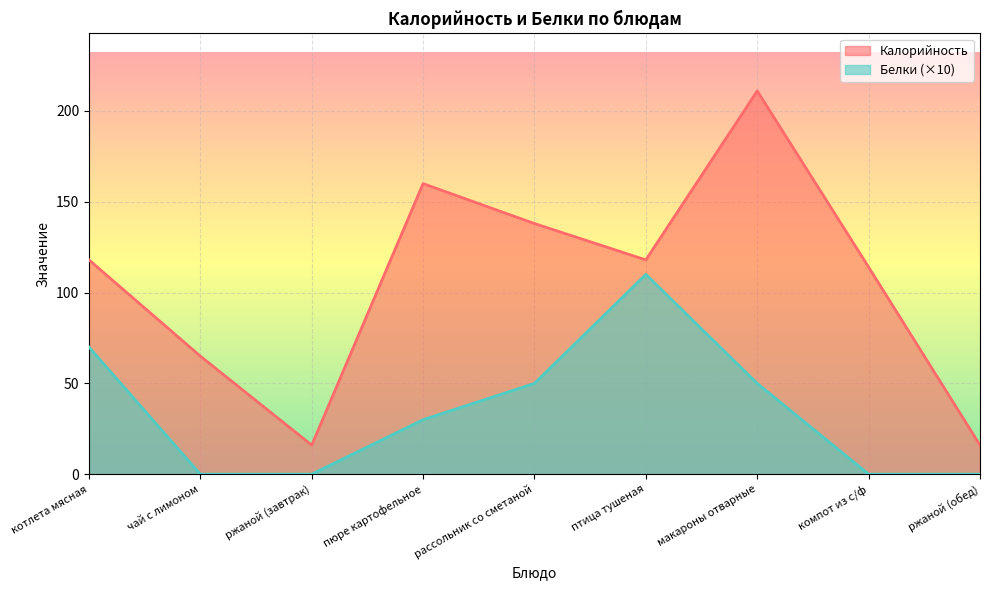

How many values in the Белки series exceed 30?

4